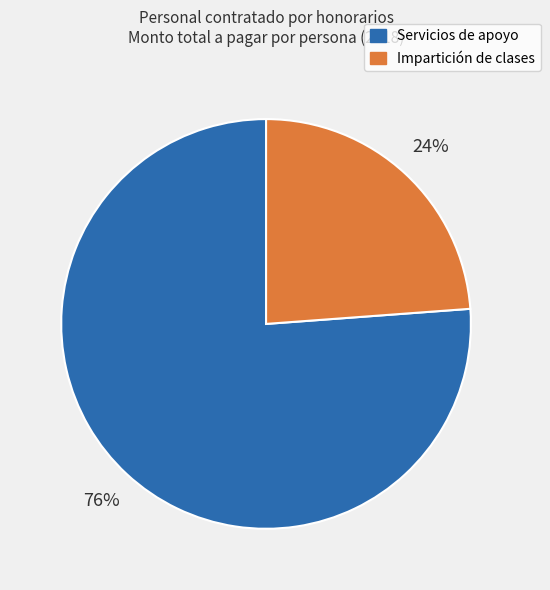

Does Servicios de apoyo account for over 50% of the chart?

Yes